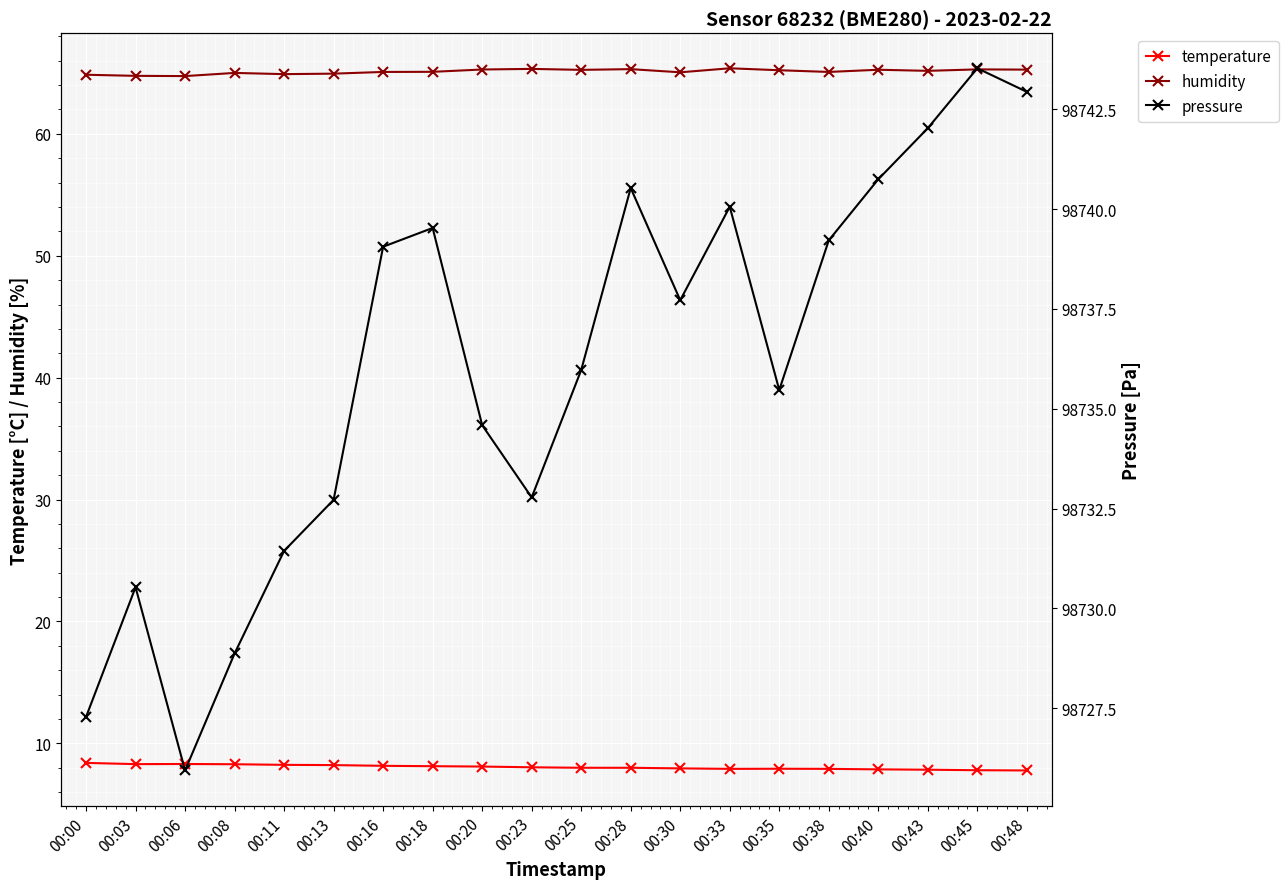

Which category has the lowest value across all series?

00:48